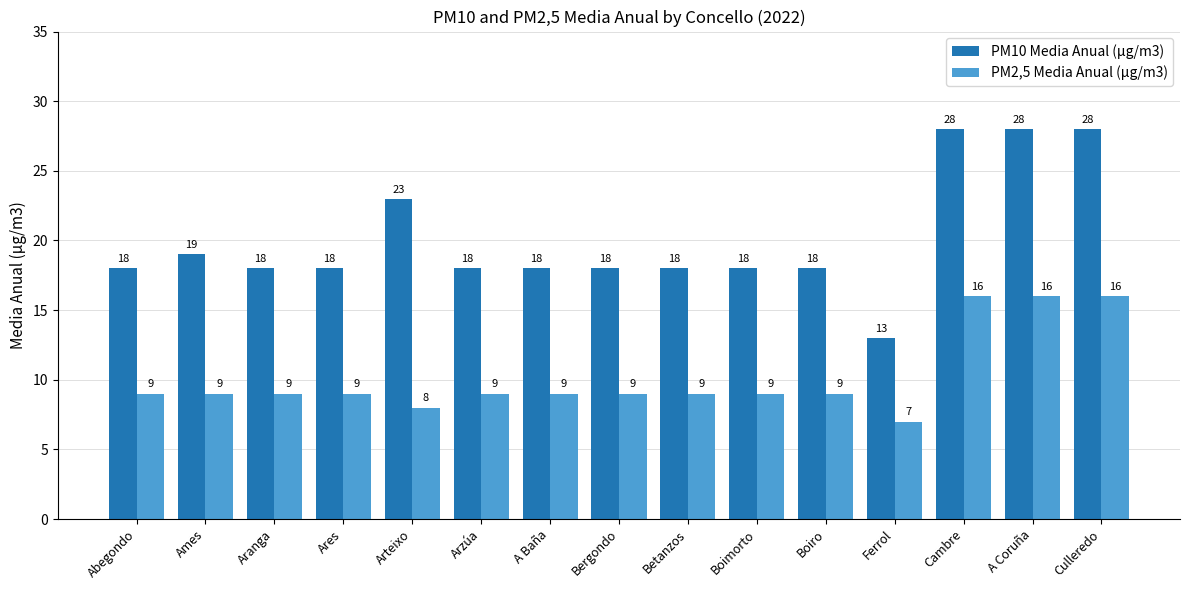

What is the sum of all PM10 Media Anual (µg/m3) values?

301